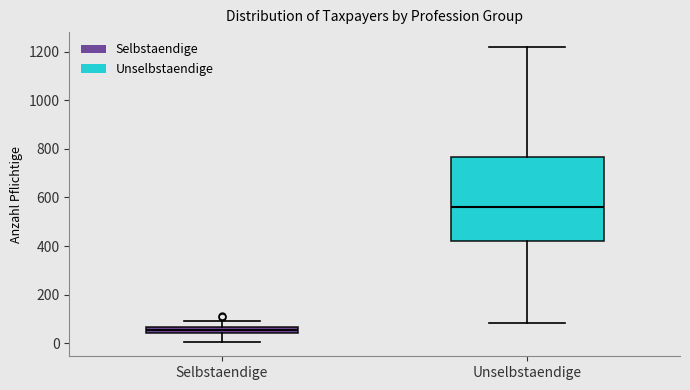

Comparing the boxes themselves (not the whiskers), which one is the tallest?

Unselbstaendige